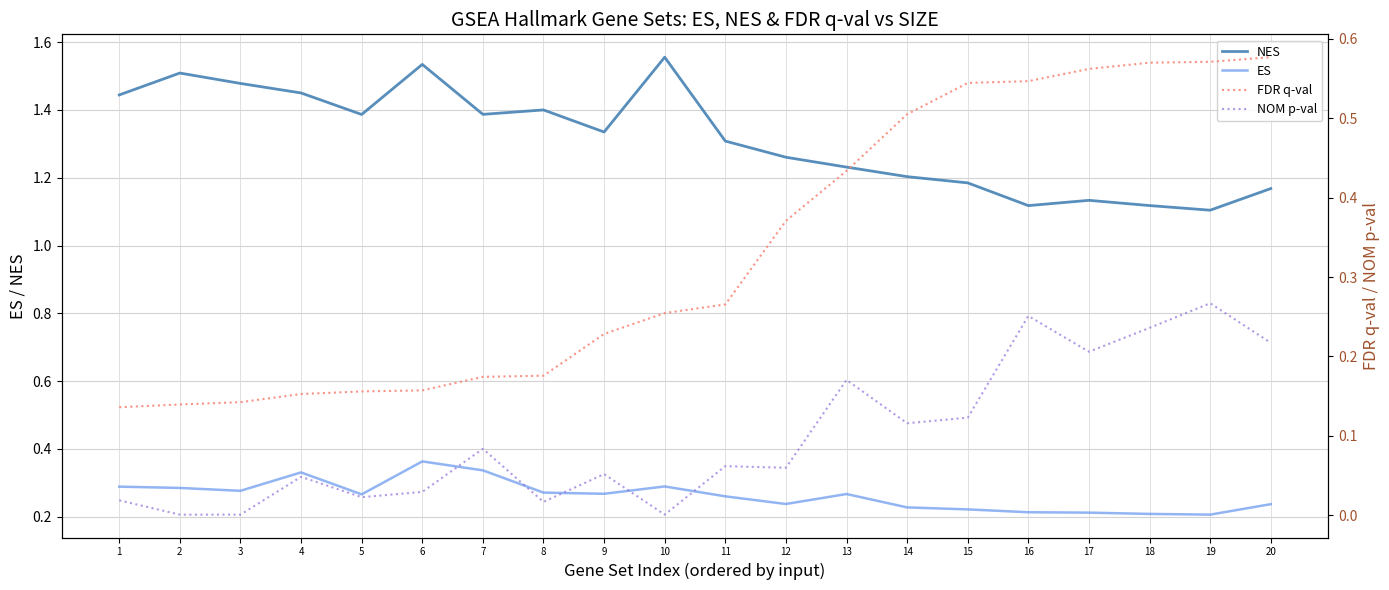

True or false: FDR q-val and NOM p-val cross at least once.

False